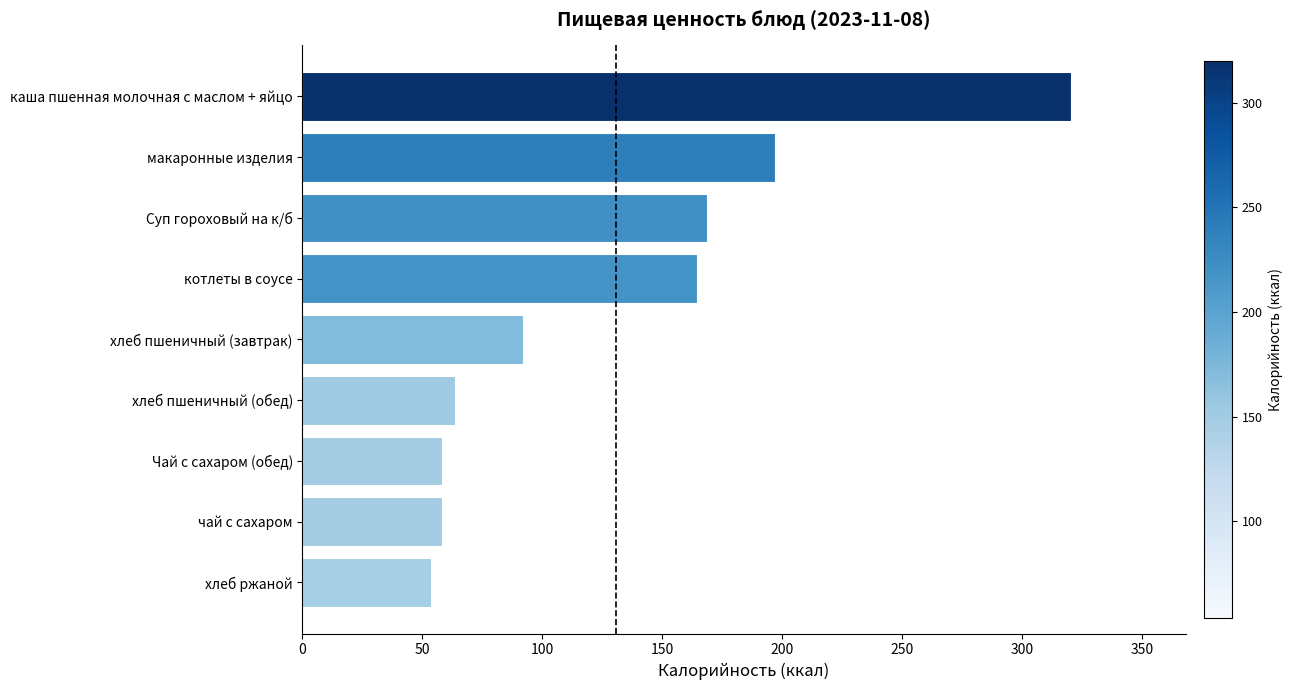

True or false: the data shows 17.9 at хлеб ржаной.

False